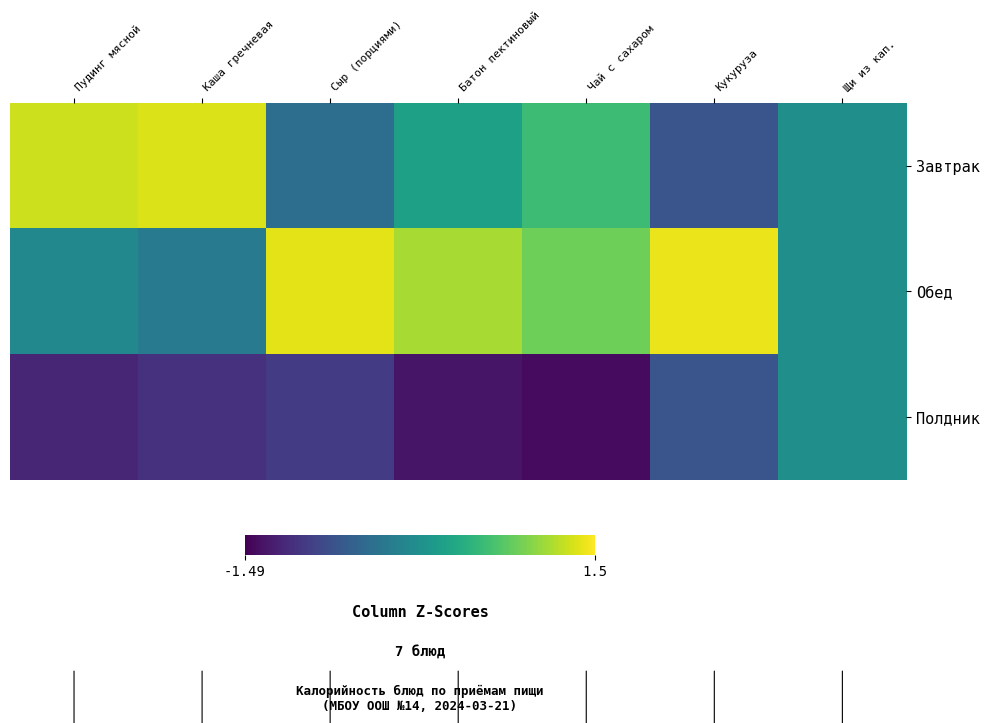

List the series in order of their peak value, lowest first.

Полдник, Завтрак, Обед